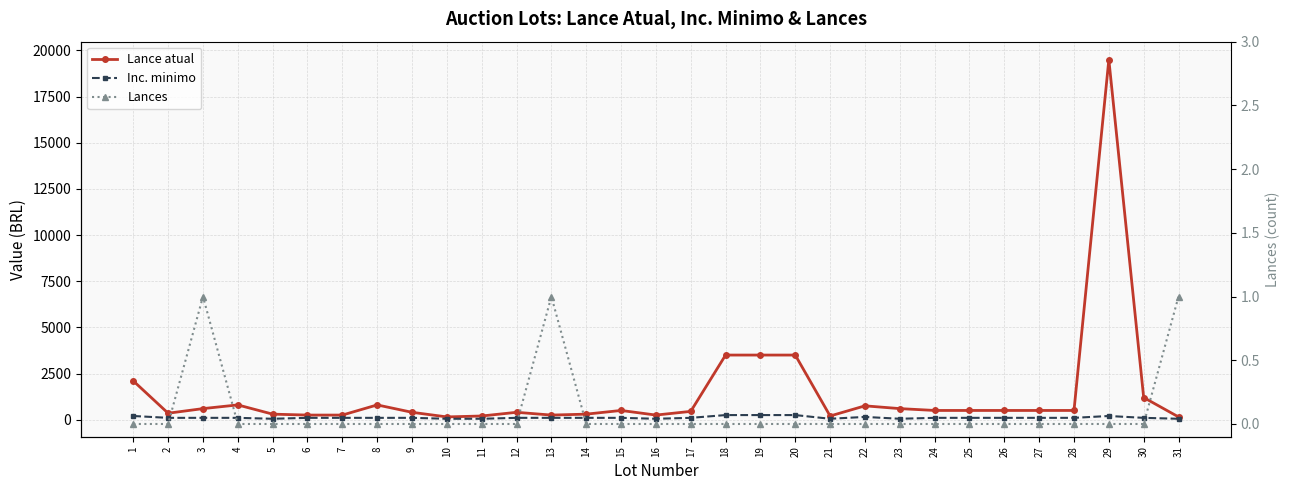

In Inc. minimo, how many points are higher than both neighbors (excluding endpoints)?

2